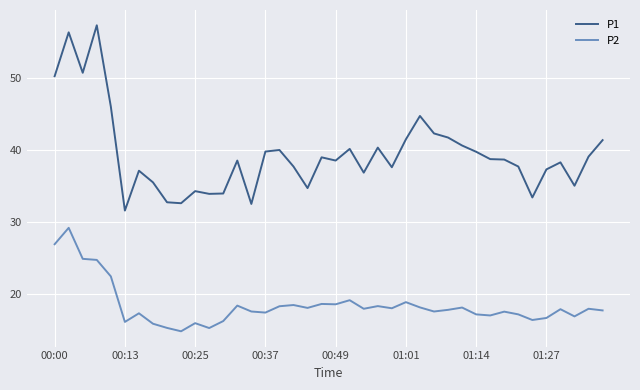

In P2, how many points are lower than both neighbors (excluding endpoints)?

12